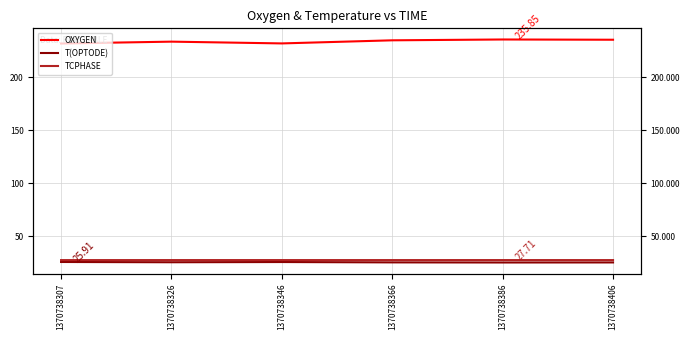

Reading right to left, transcribe all the data shown in this chart.

OXYGEN: 235.6	235.9	235.1	232.1	233.8	232.1
T(OPTODE): 25.5	25.4	25.5	25.9	25.7	25.9
TCPHASE: 27.7	27.7	27.7	27.7	27.7	27.7